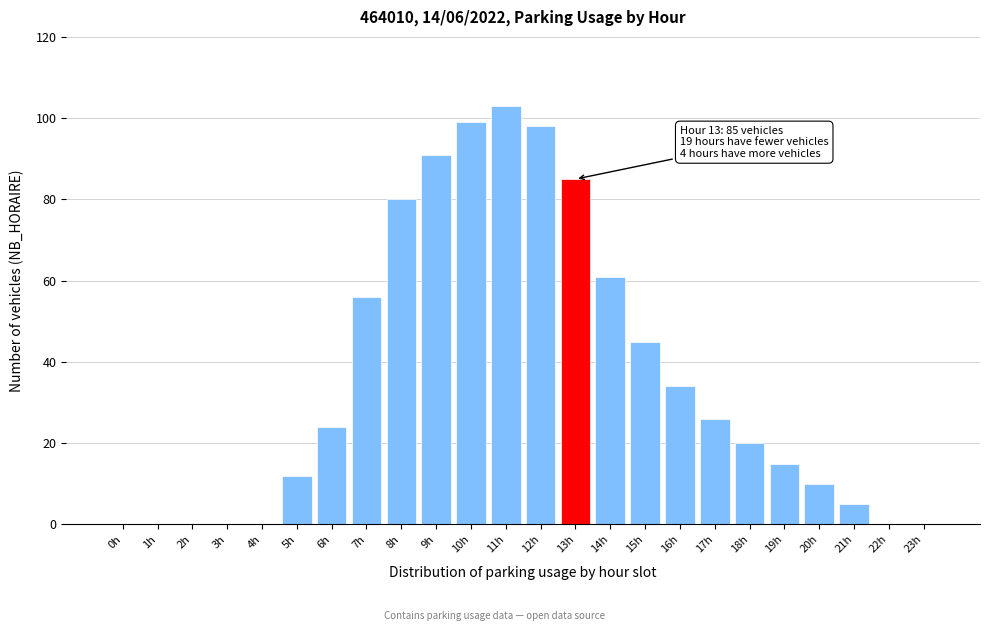

Reading left to right, list all the values displayed in this chart.

0h=0	1h=0	2h=0	3h=0	4h=0	5h=12	6h=24	7h=56	8h=80	9h=91	10h=99	11h=103	12h=98	13h=85	14h=61	15h=45	16h=34	17h=26	18h=20	19h=15	20h=10	21h=5	22h=0	23h=0